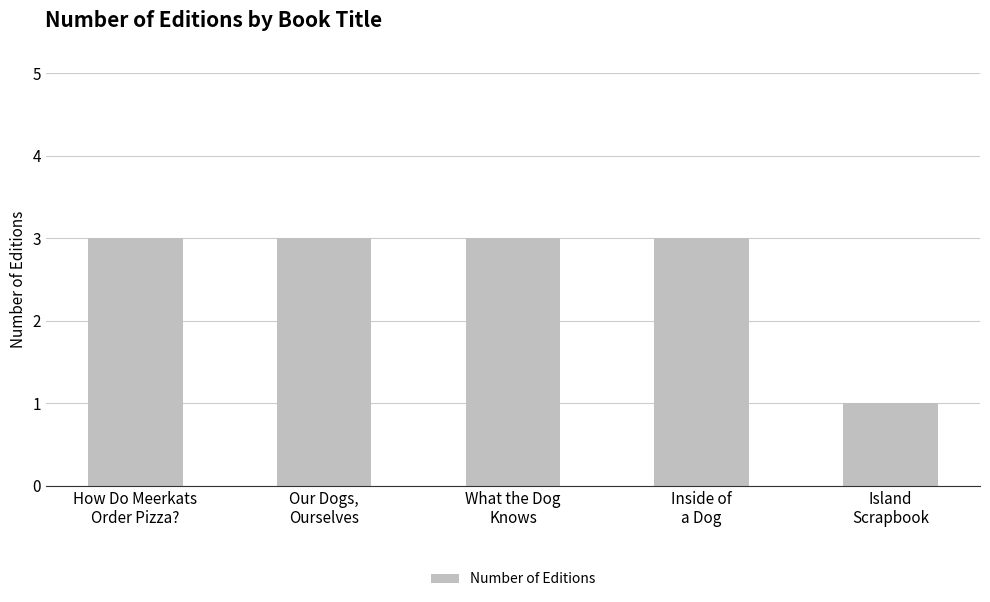

Reading left to right, what are all the values shown in this chart?

3	3	3	3	1